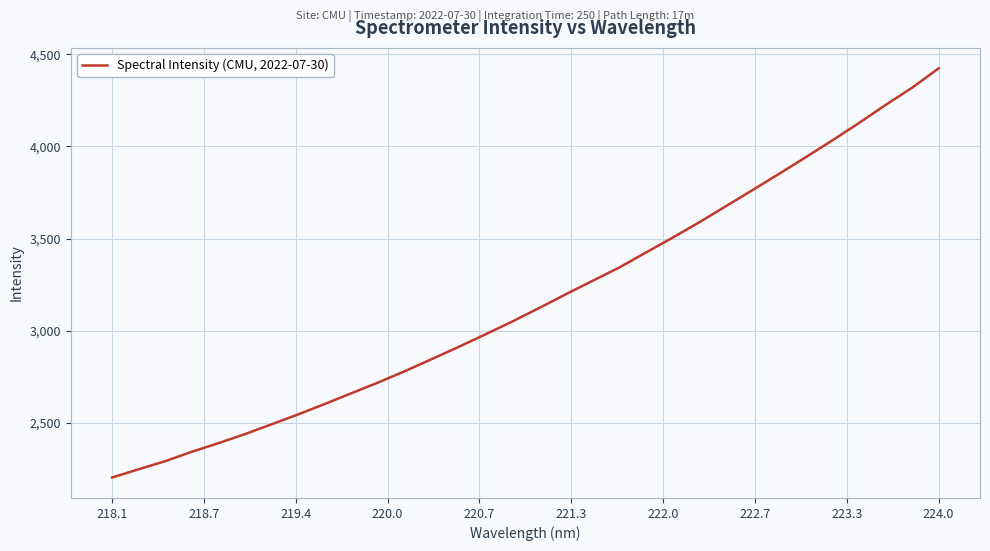

What is the greatest value displayed?

4423.2